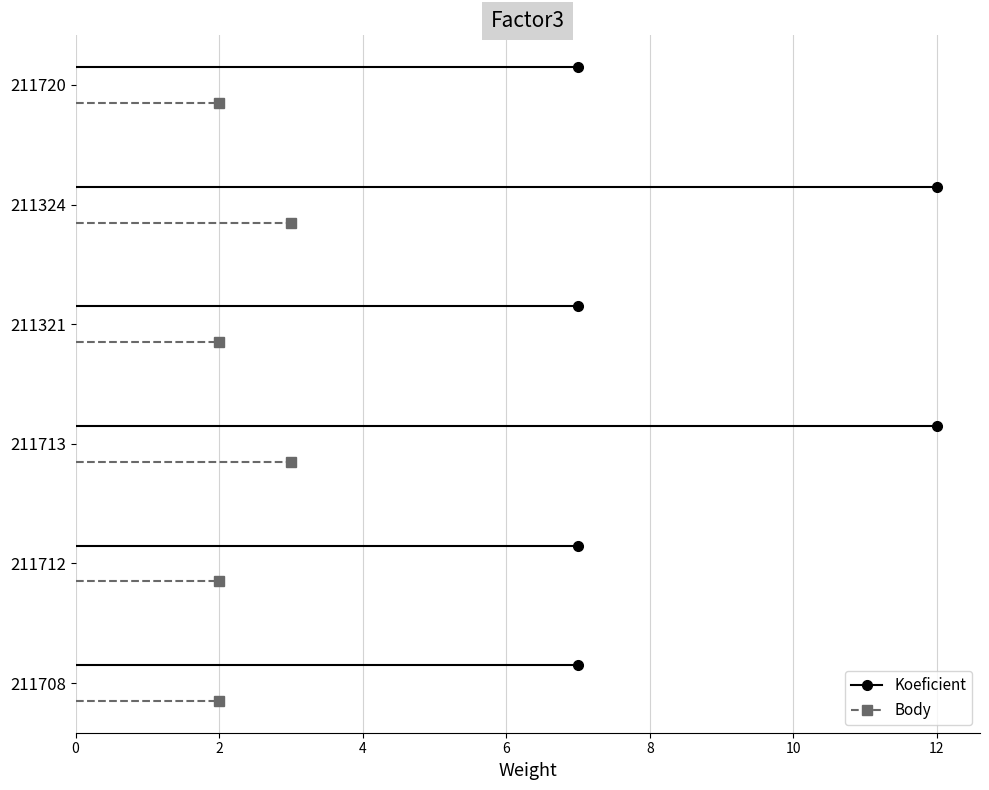

Reading left to right, what are all the values shown in this chart?

Koeficient: 211708=7	211712=7	211713=12	211321=7	211324=12	211720=7
Body: 211708=2	211712=2	211713=3	211321=2	211324=3	211720=2